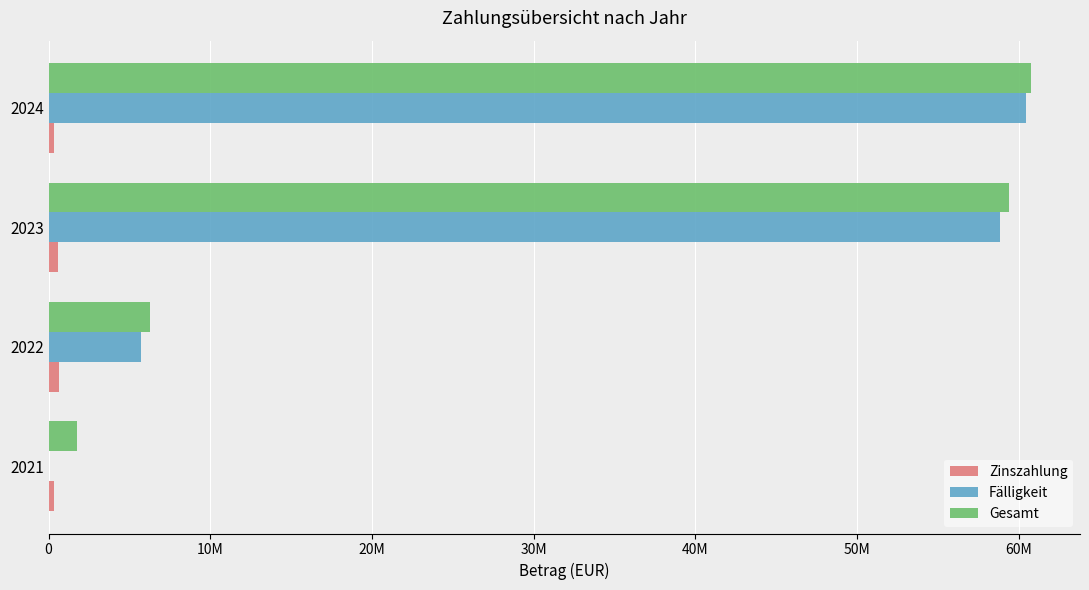

Which series has the largest range (max minus min)?

Fälligkeit